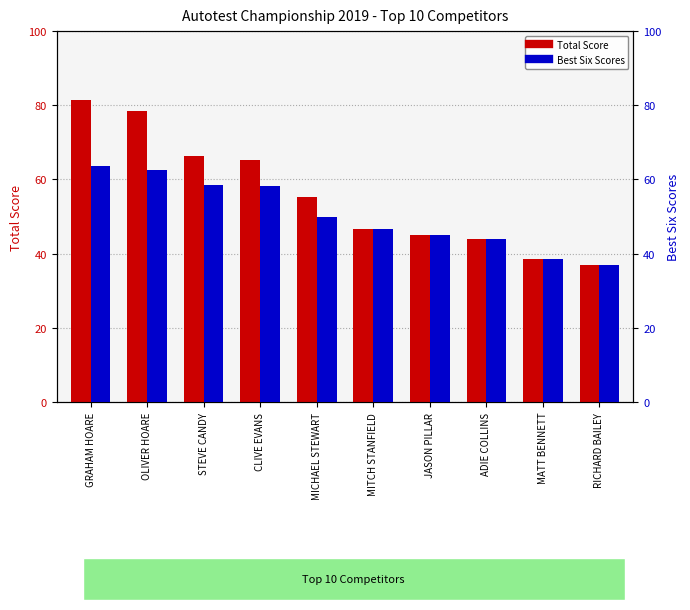

What is the sum of all Best Six Scores values?

503.6